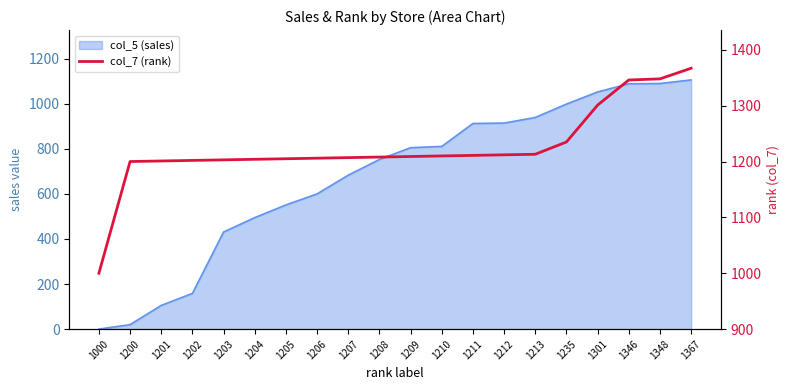

List the labels in order of value, smallest first.

1000, 1200, 1201, 1202, 1203, 1204, 1205, 1206, 1207, 1208, 1209, 1210, 1211, 1212, 1213, 1235, 1301, 1346, 1348, 1367